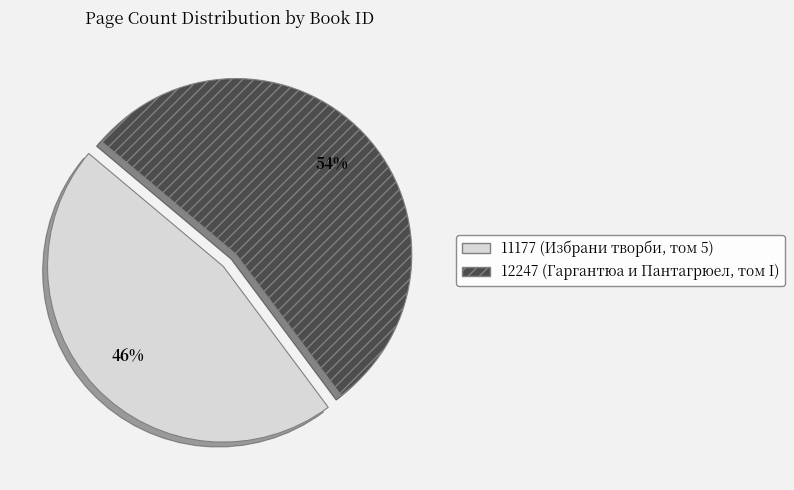

Count the number of slices in the pie.

2